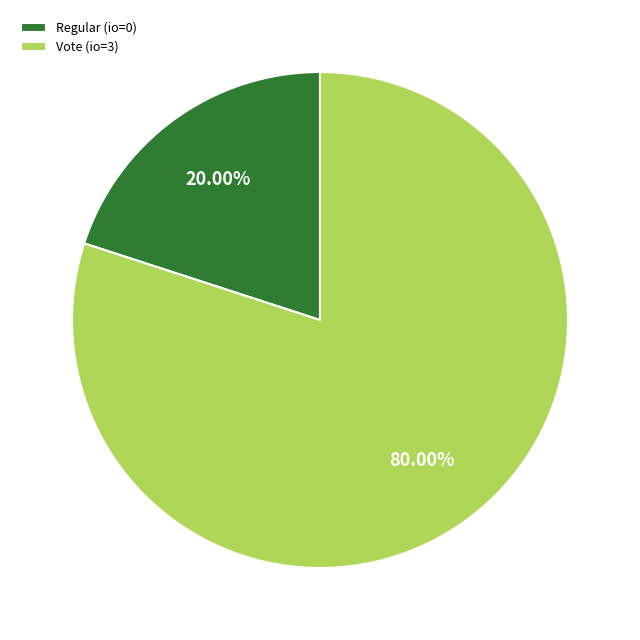

Which category accounts for the majority?

Vote (io=3)